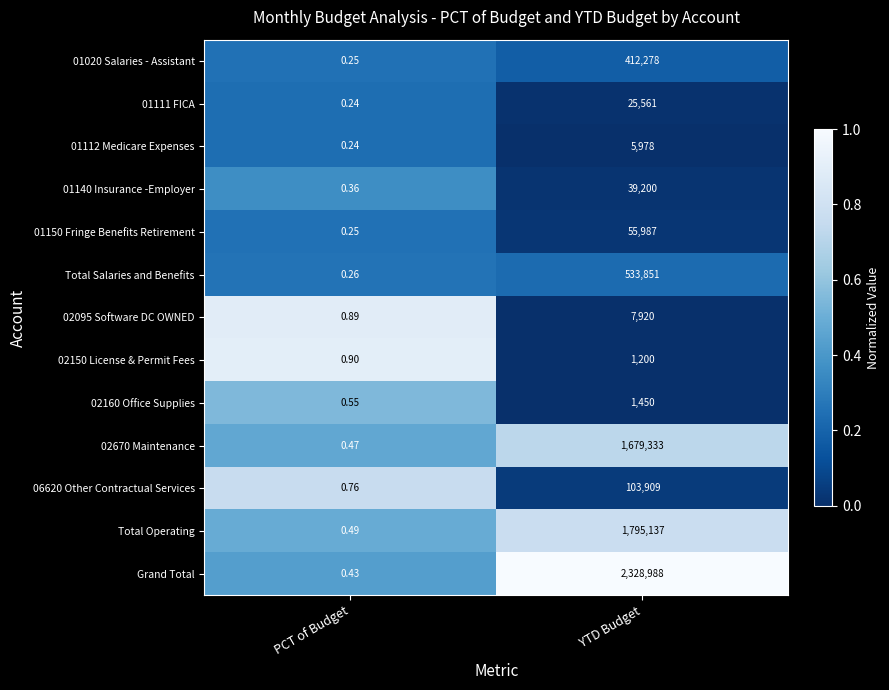

At which label does 01111 FICA reach its peak?

YTD Budget